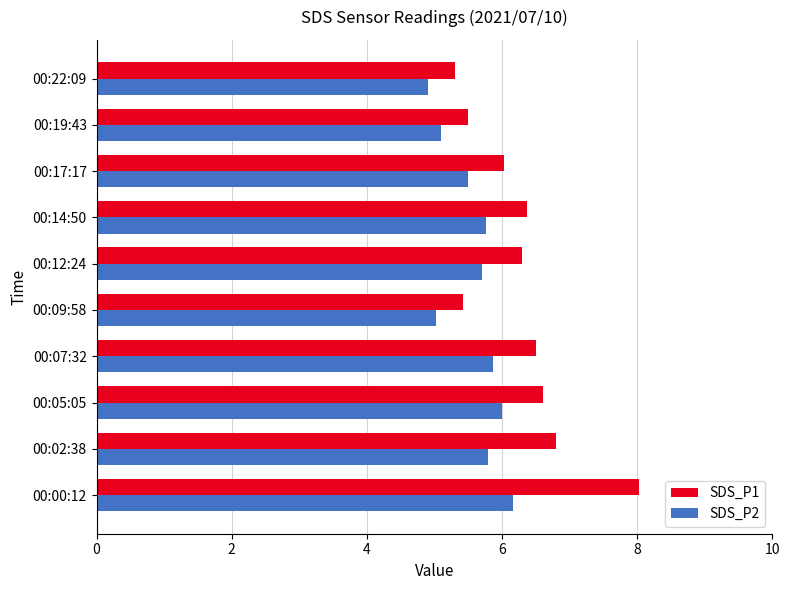

How many categories are shown in the chart?

10